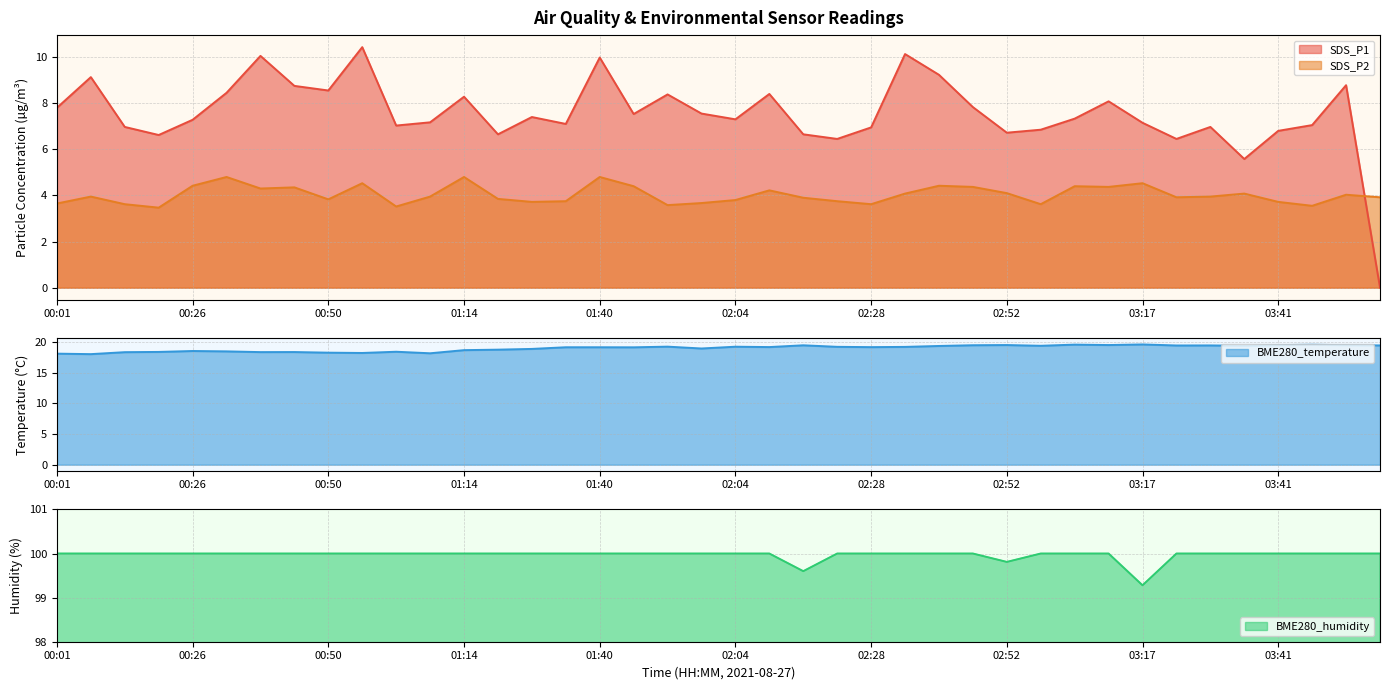

What are all the series names shown in the legend?

BME280_temperature, BME280_humidity, SDS_P1, SDS_P2